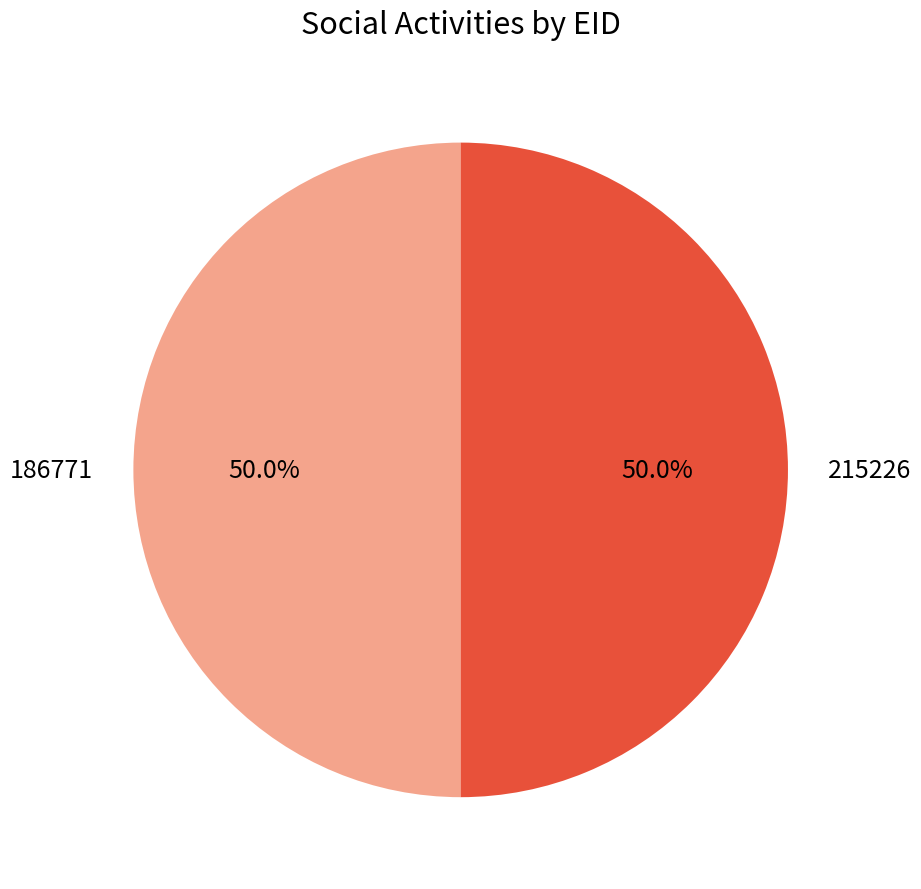

Count the number of slices in the pie.

2